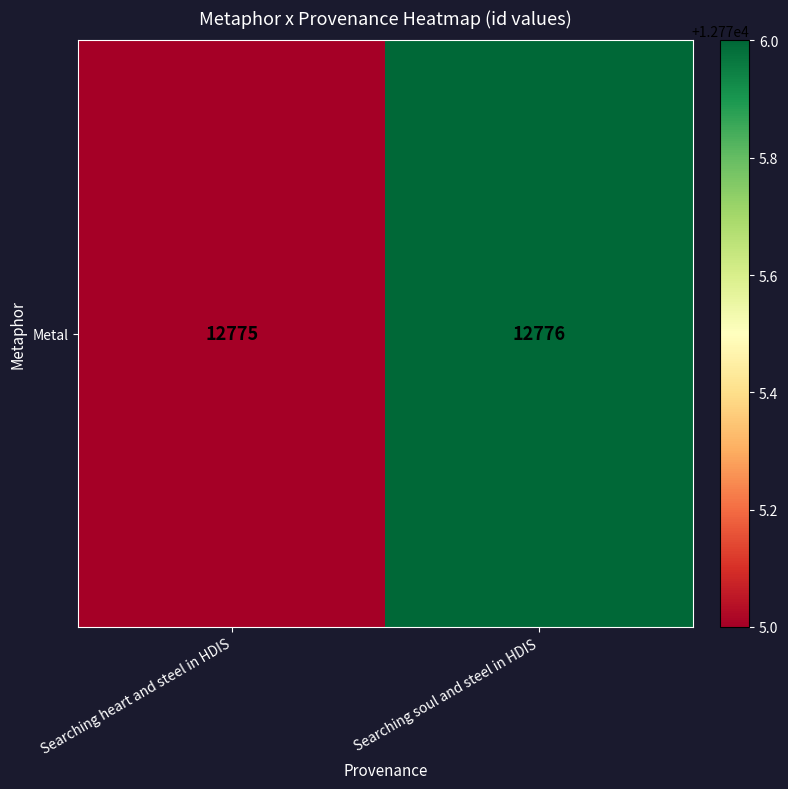

List the labels in order of value, largest first.

Searching soul and steel in HDIS, Searching heart and steel in HDIS